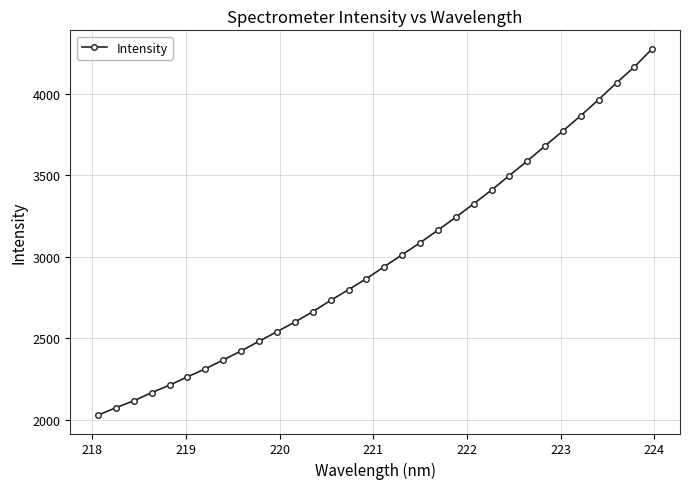

What is the average value?

2989.5